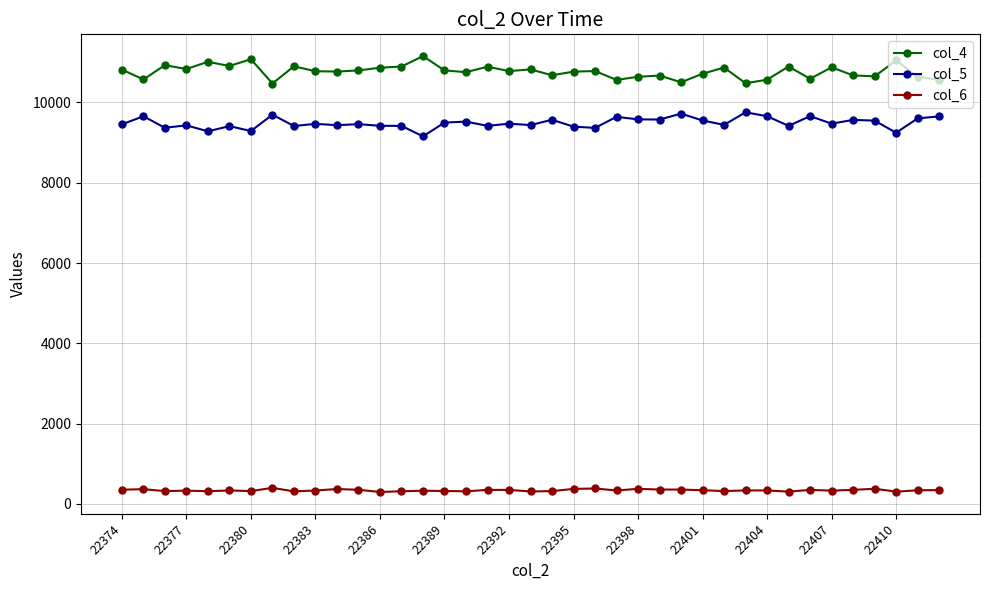

True or false: col_4 has more than 0 interior local peaks.

True